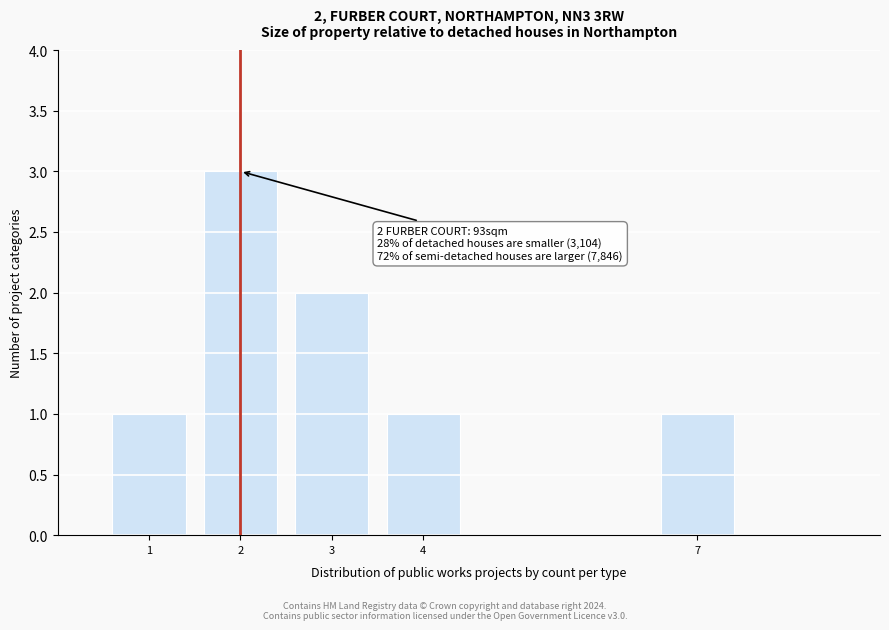

Reading left to right, what are all the values shown in this chart?

1=1	2=3	3=2	4=1	7=1